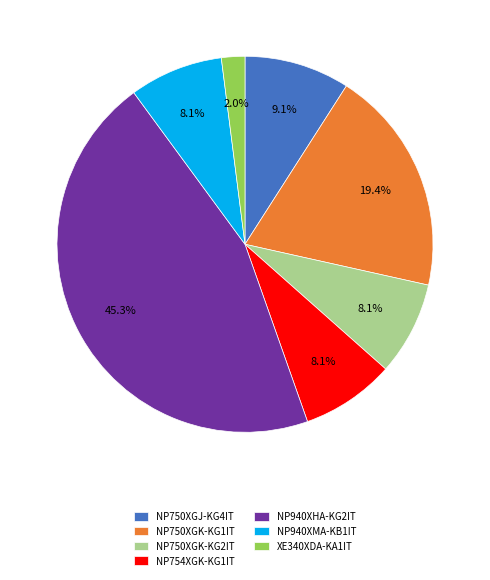

What portion of the pie excludes XE340XDA-KA1IT?

98.0%